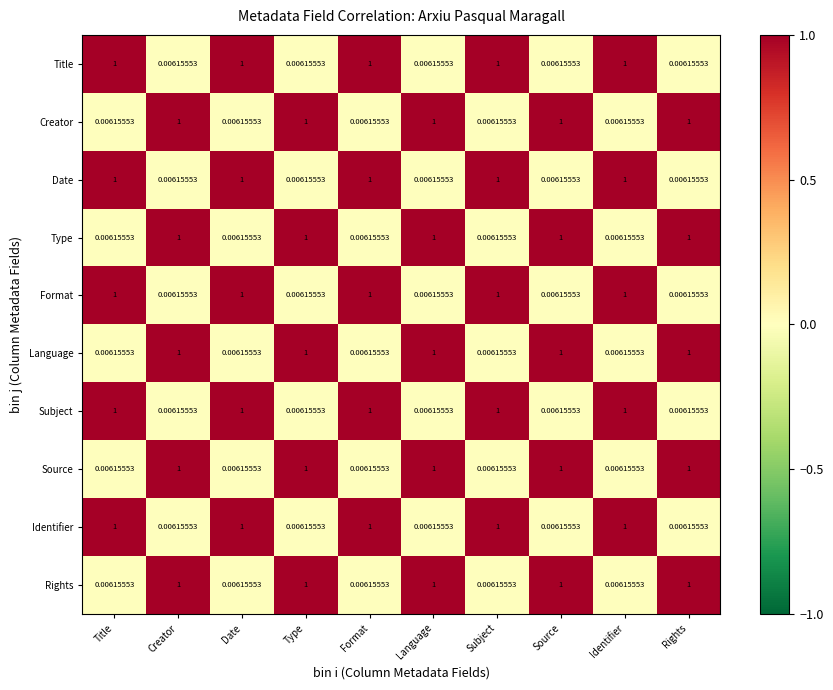

Is the value of Identifier at Rights greater than the value of Language at Language?

No